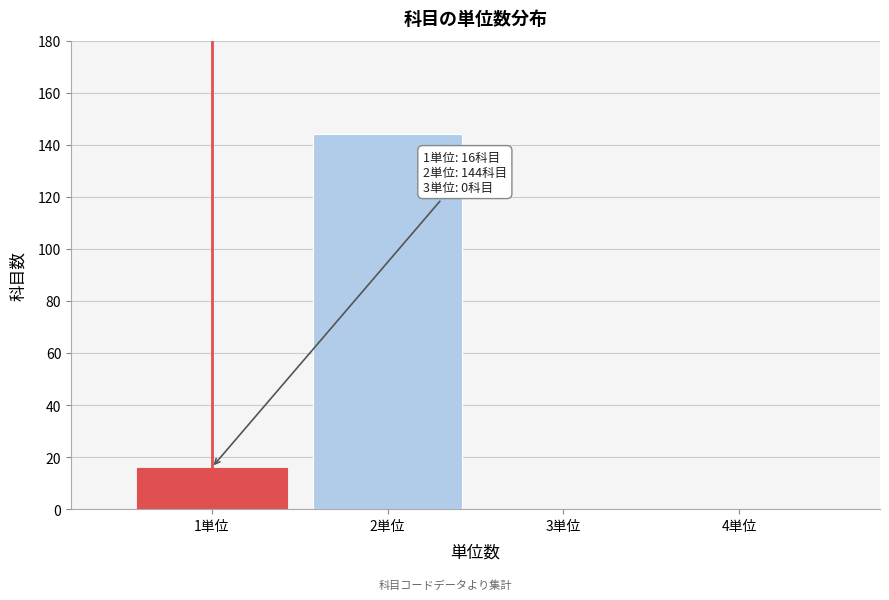

Reading right to left, transcribe all the data shown in this chart.

4単位=0	3単位=0	2単位=144	1単位=16